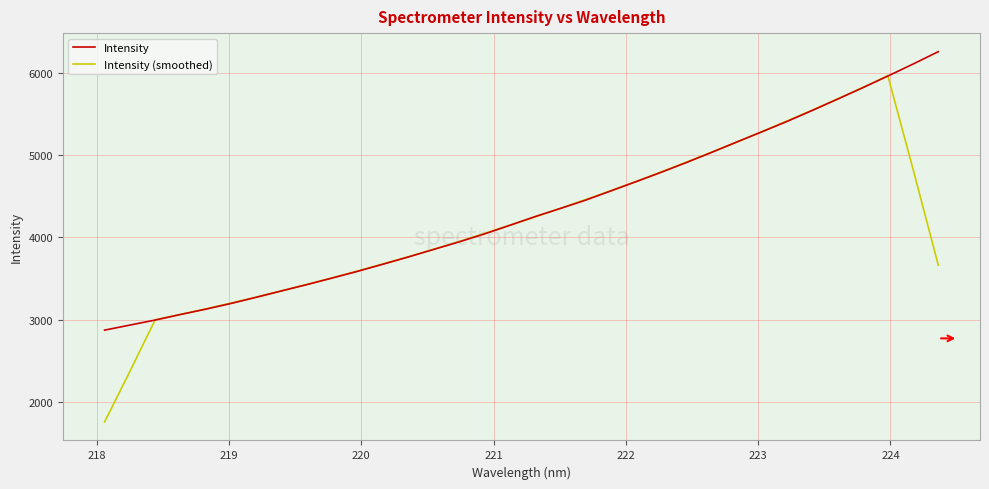

What is the smallest value displayed?

1762.2